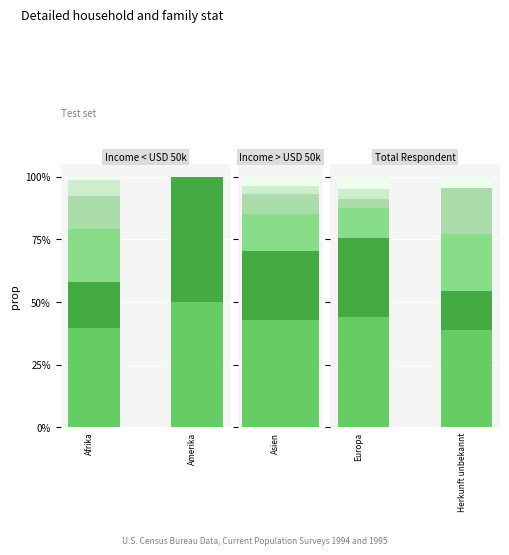

Is it true that Total Asylgesuche equals 0.1 at Herkunft unbekannt?

False